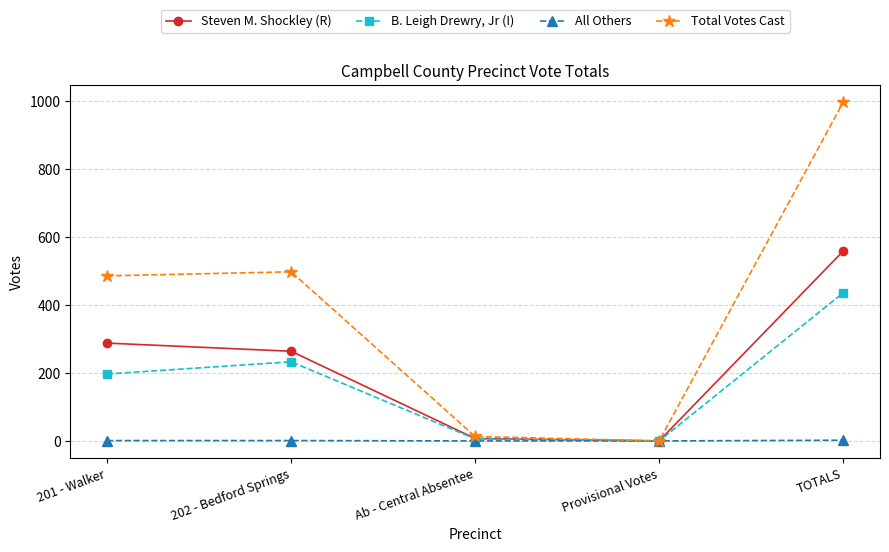

How many series are shown in this chart?

4